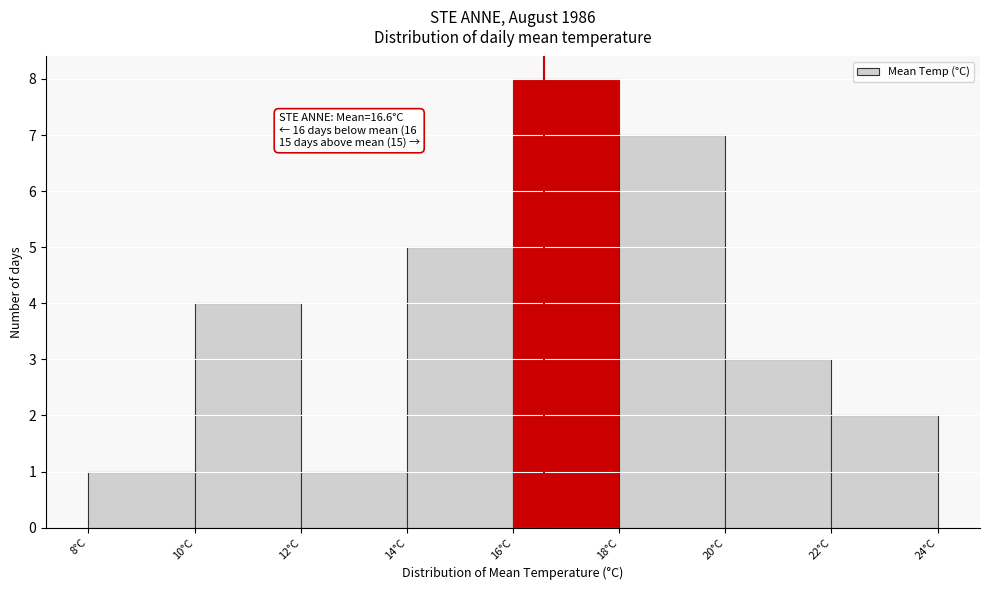

Which range on the x-axis has the tallest bar?

16 to 18